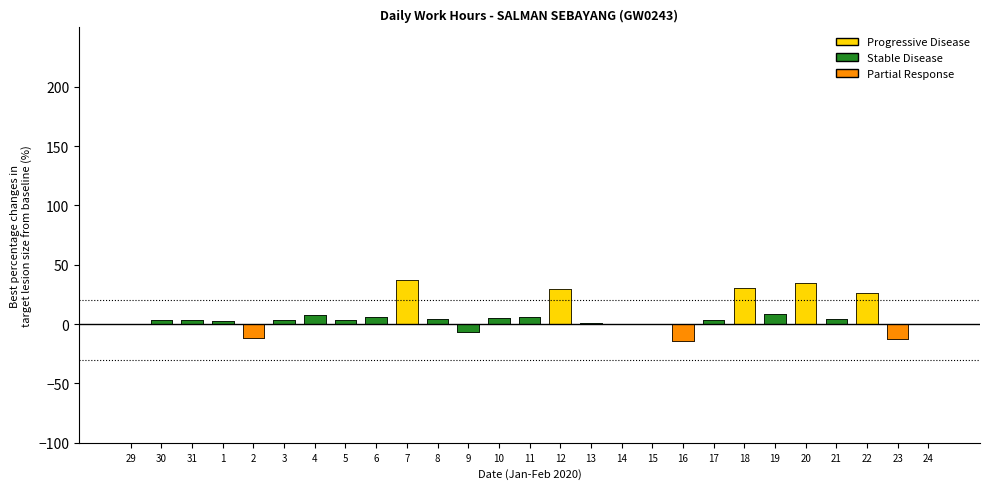

List the labels in order of value, smallest first.

16, 23, 2, 9, 15, 29, 14, 24, 13, 1, 30, 5, 17, 31, 3, 8, 21, 10, 6, 11, 4, 19, 22, 12, 18, 20, 7